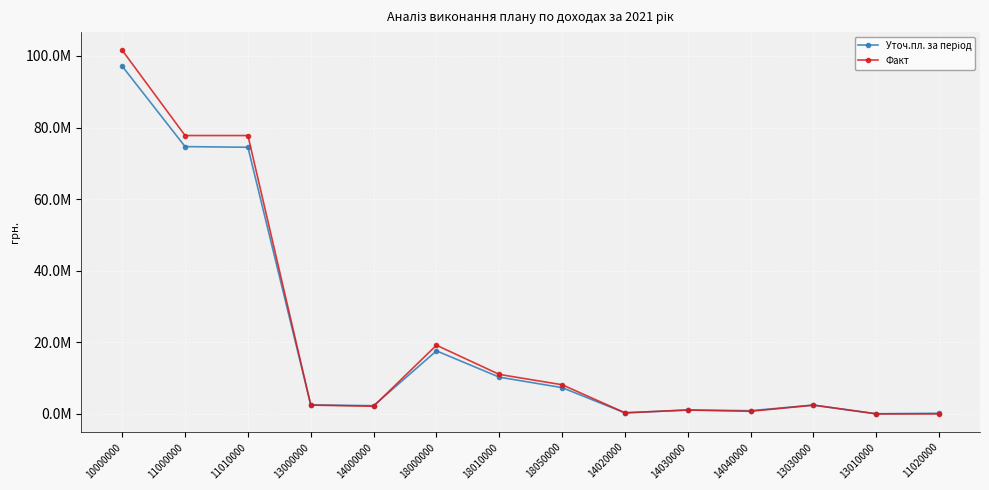

Which category has the lowest value in the Уточ.пл. за період series?

13010000